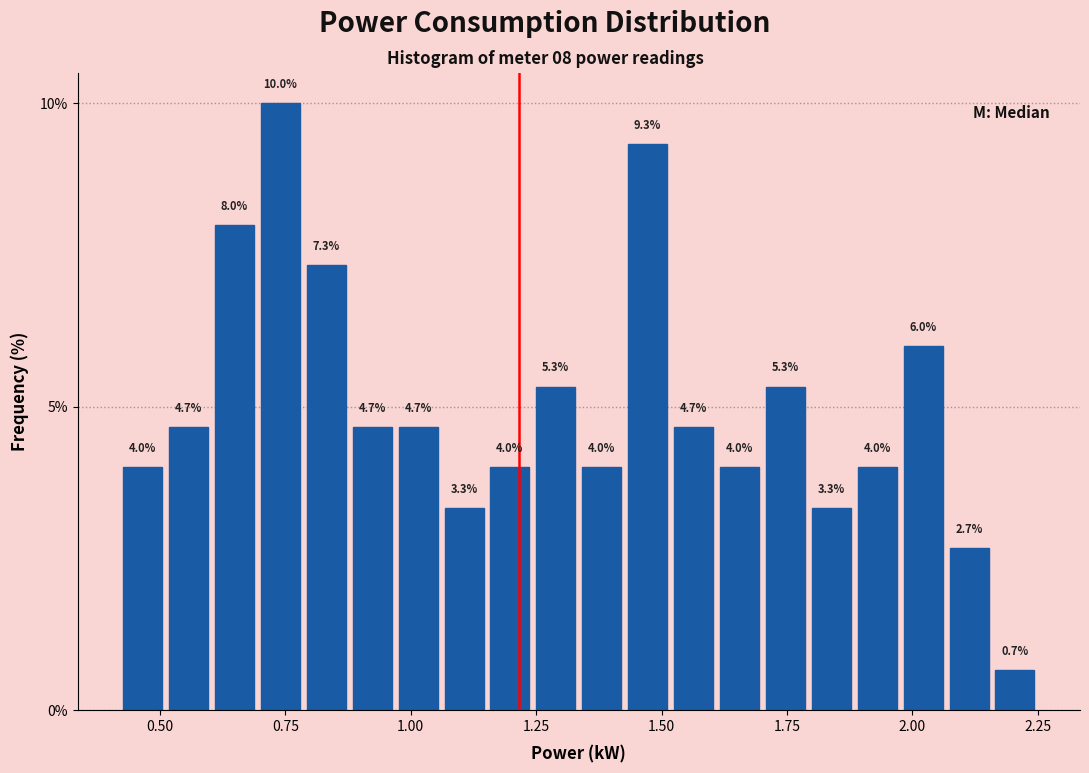

Around what value on the x-axis is the tallest bar? Give the approximate position of its centre, as read against the axis.

0.75